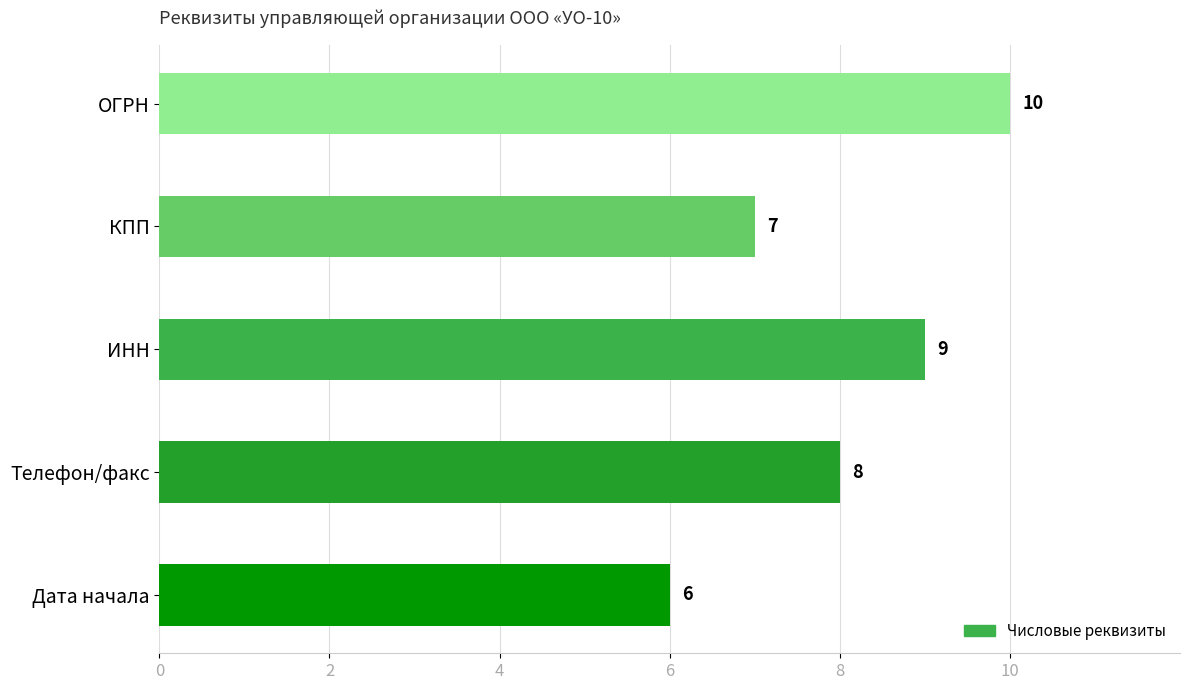

The value at ИНН is 13. True or false?

False